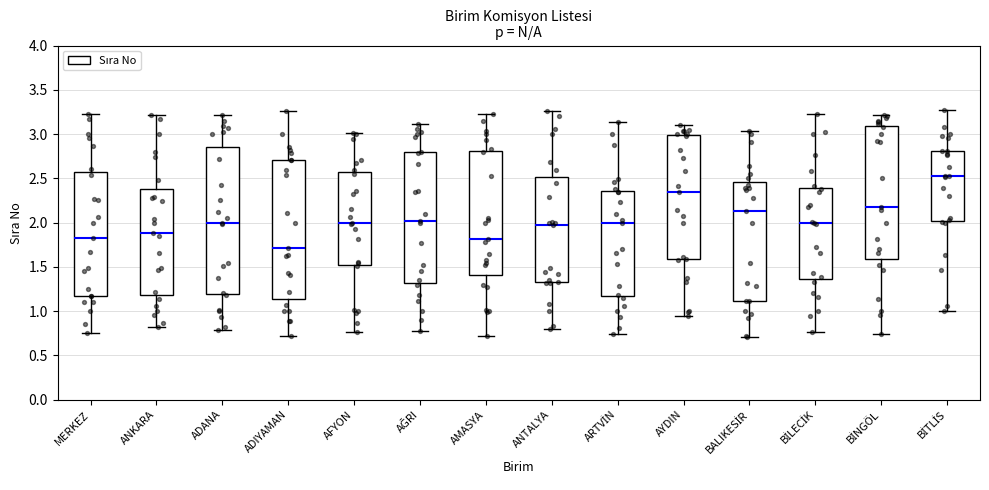

Which box's median line is the lowest?

ADIYAMAN